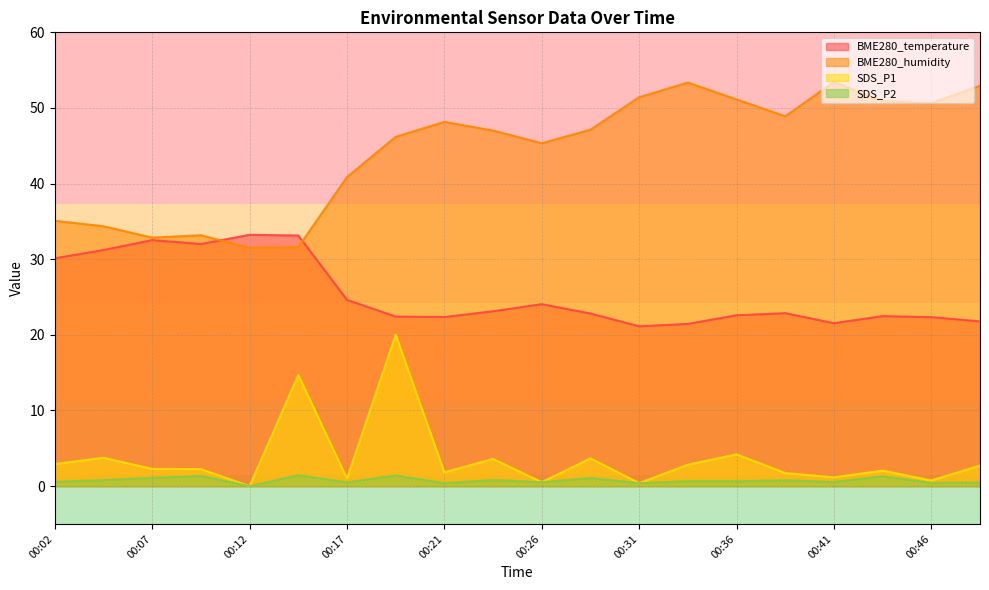

What is the spread (max minus min) of values at 00:04?

33.6